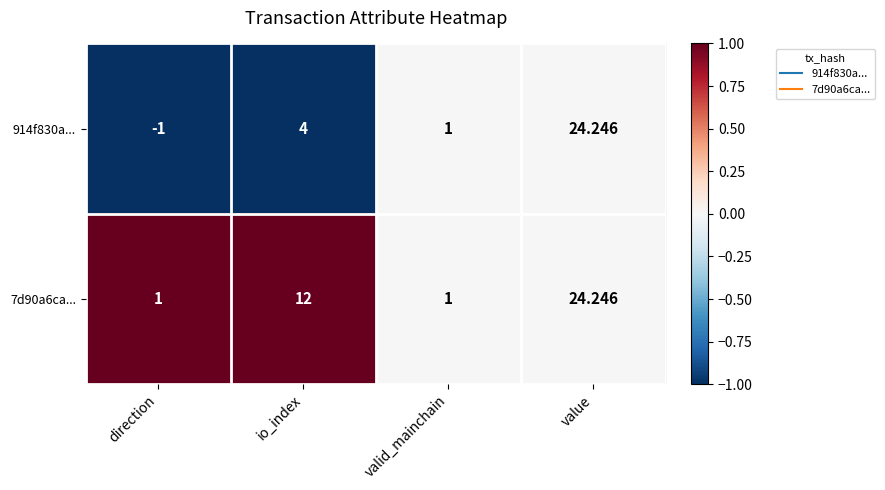

At which category does the chart reach its peak across all series?

value